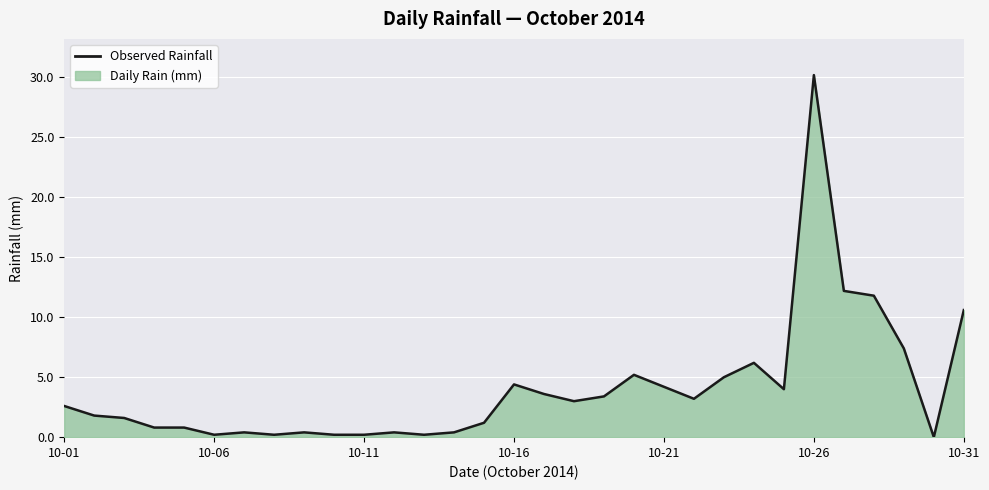

What is the difference between the maximum and minimum values?

30.2